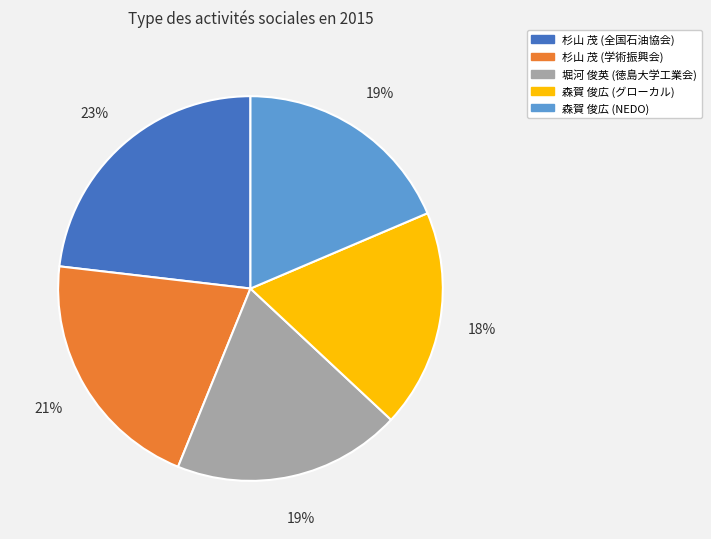

True or false: 杉山 茂 (学術振興会) accounts for 21% of the total.

True